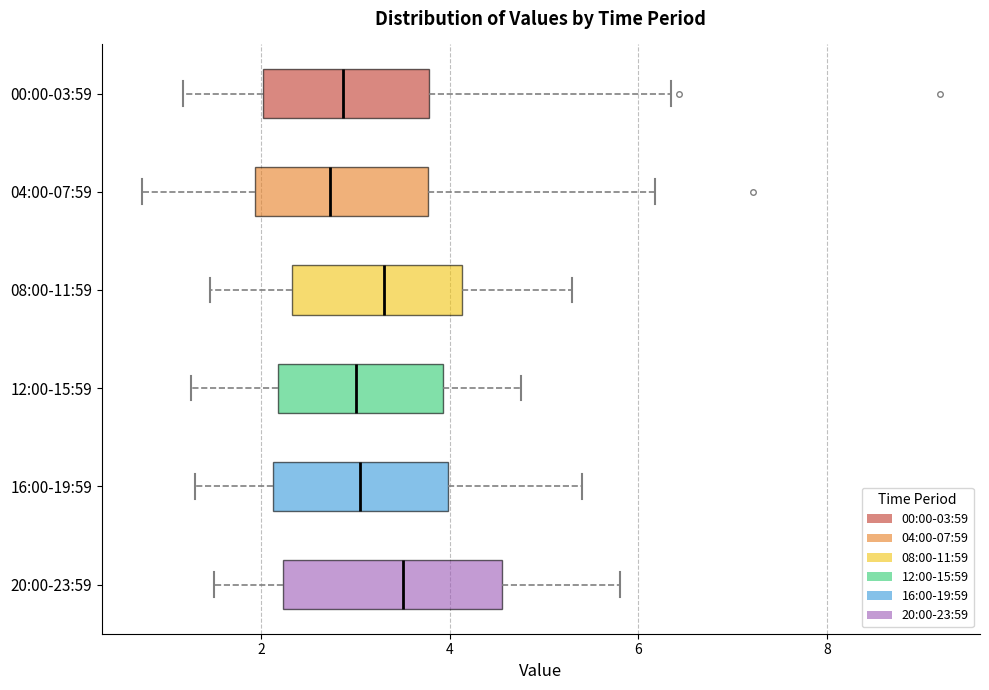

Reading bottom to top, read every box against the x-axis: the position of its median line, the range the box covers, and the ends of its whiskers. The values are not printed on the chart, so give them approximately, as read against the axis.

20:00-23:59: median 3.6, box 2.2 to 4.6, whiskers 1.6 to 5.8
16:00-19:59: median 3.0, box 2.2 to 4.0, whiskers 1.4 to 5.4
12:00-15:59: median 3.0, box 2.2 to 4.0, whiskers 1.2 to 4.8
08:00-11:59: median 3.4, box 2.4 to 4.2, whiskers 1.4 to 5.4
04:00-07:59: median 2.8, box 2.0 to 3.8, whiskers 0.8 to 6.2
00:00-03:59: median 2.8, box 2.0 to 3.8, whiskers 1.2 to 6.4